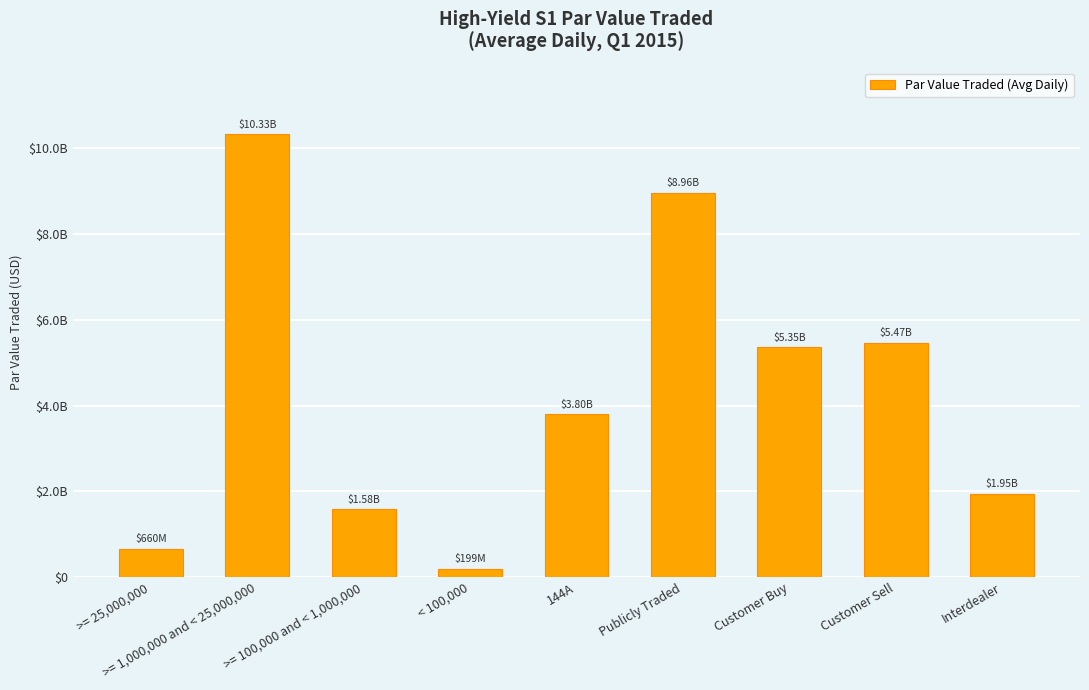

Does the chart contain any negative values?

No